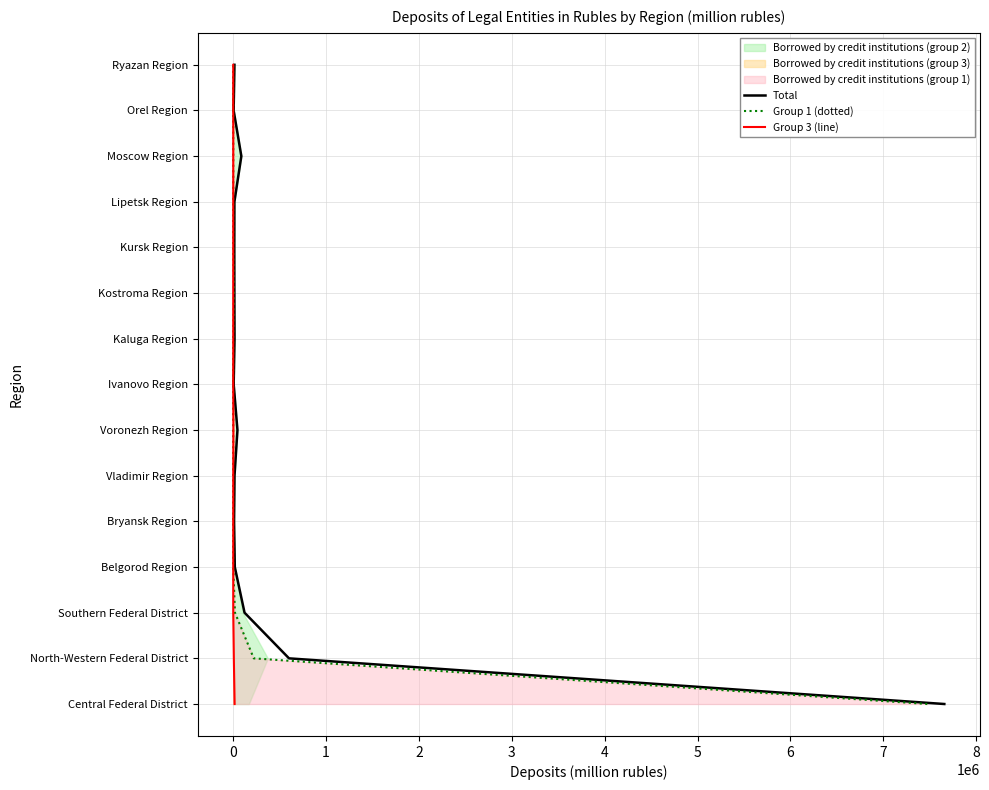

True or false: Group 1 (dotted) has more than 1 interior local peaks.

False